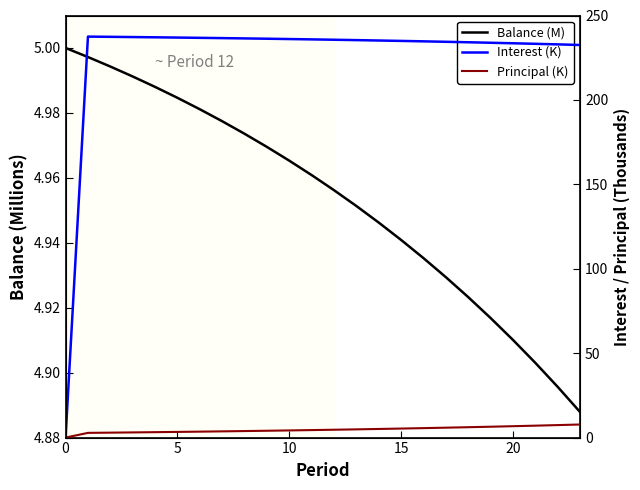

What is the sum of all Balance (M) values?

118.9